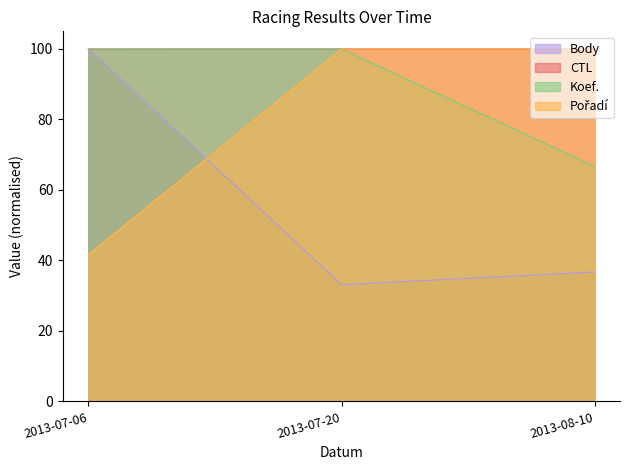

The value of Pořadí at 2013-08-10 is 167.6. True or false?

False